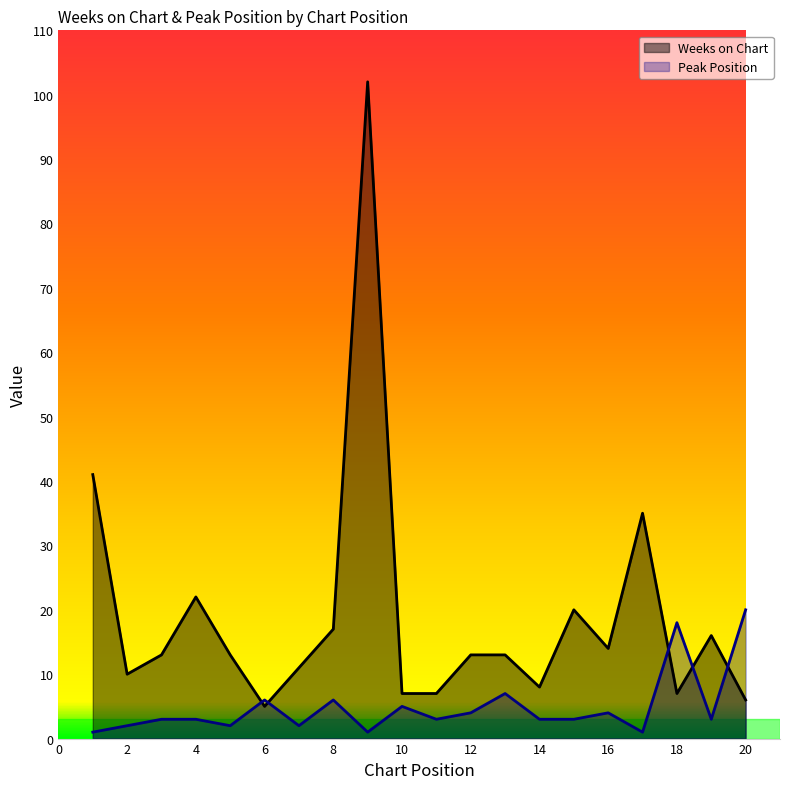

True or false: Peak Position has more than 2 points higher than both neighbors.

True